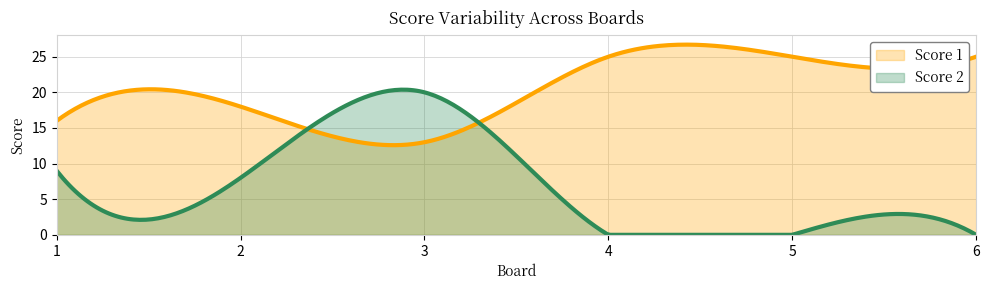

How many series are shown in this chart?

2